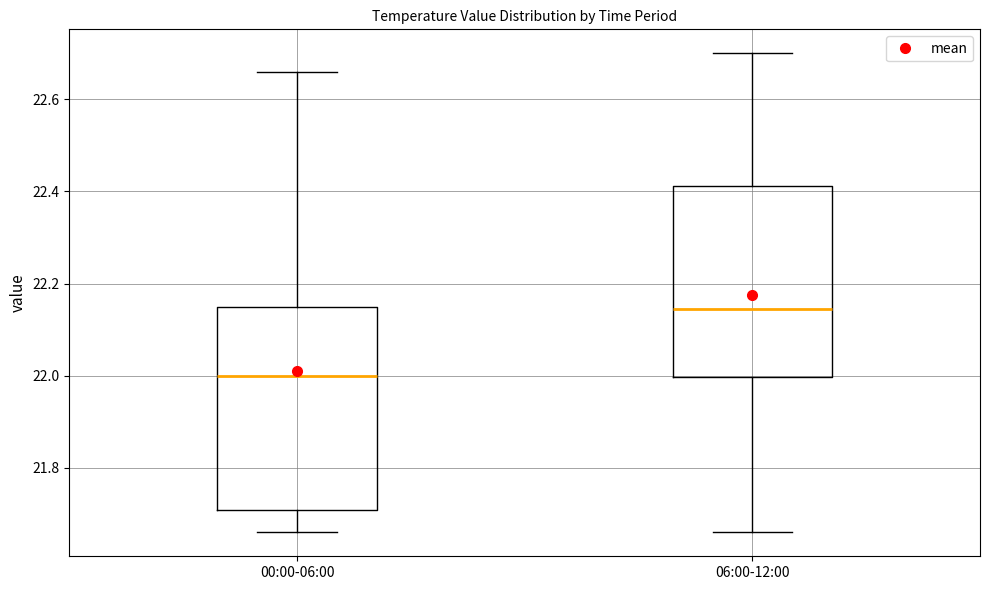

Reading left to right, read every box against the y-axis: the position of its median line, the range the box covers, and the ends of its whiskers. The values are not printed on the chart, so give them approximately, as read against the axis.

00:00-06:00: median 22.00, box 21.70 to 22.16, whiskers 21.66 to 22.66
06:00-12:00: median 22.14, box 22.00 to 22.42, whiskers 21.66 to 22.70